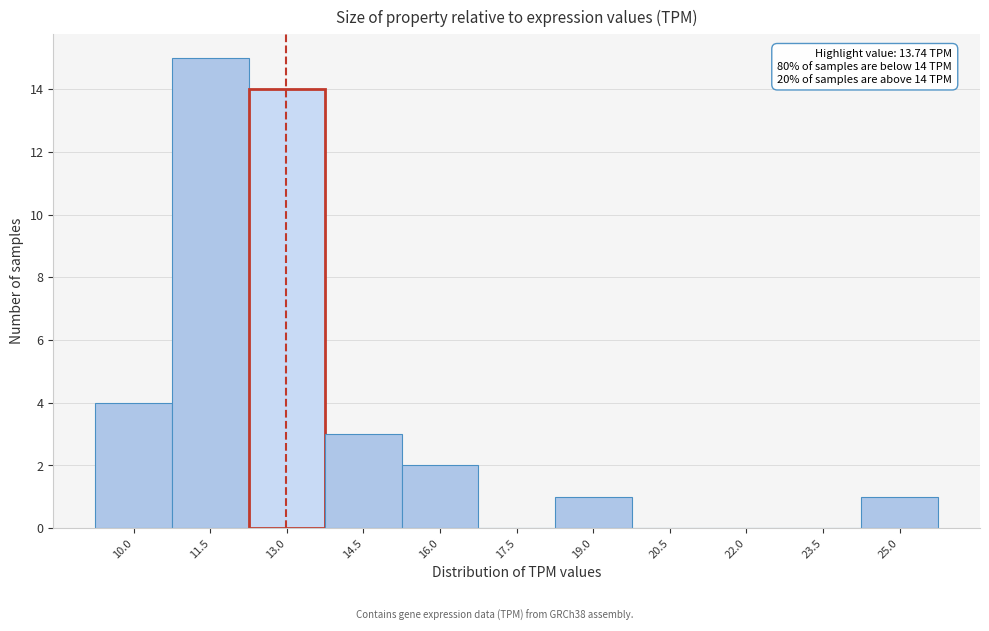

Reading right to left, list all the values displayed in this chart.

25.0=1	23.5=0	22.0=0	20.5=0	19.0=1	17.5=0	16.0=2	14.5=3	13.0=14	11.5=15	10.0=4